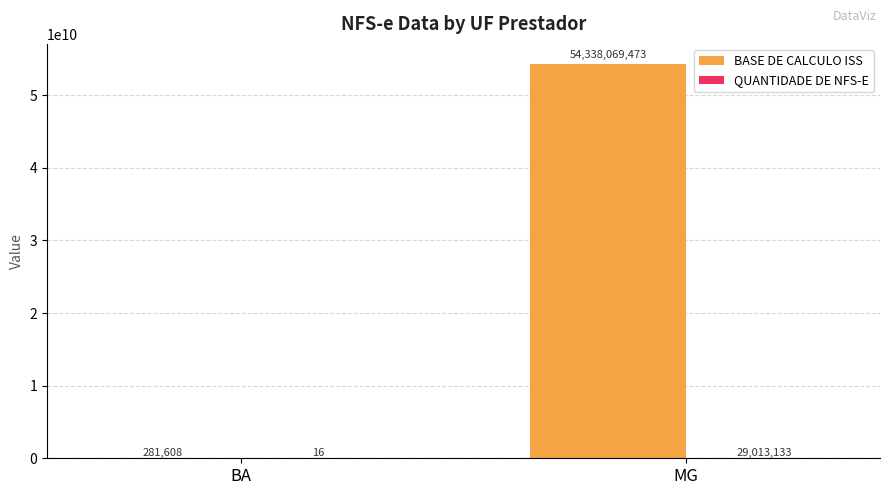

Are the bars horizontal?

No